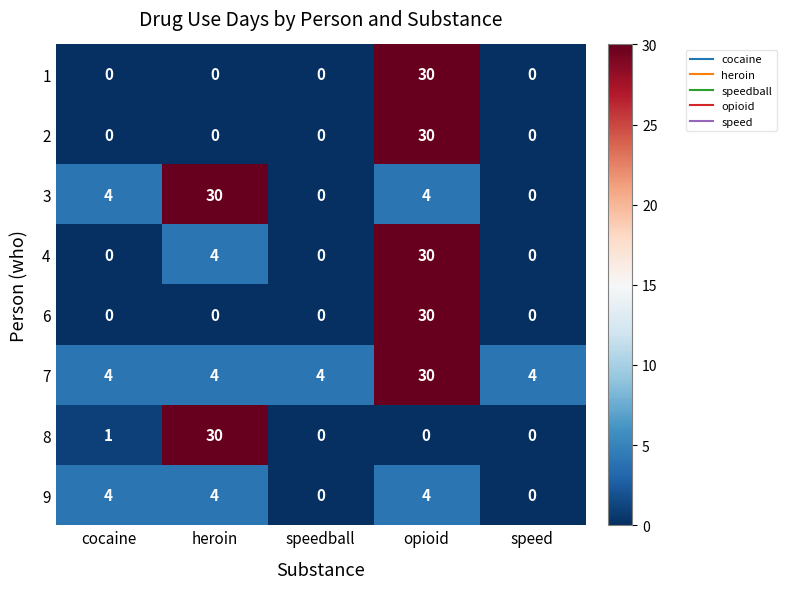

Read the 1 value at opioid, to the nearest 5.

30